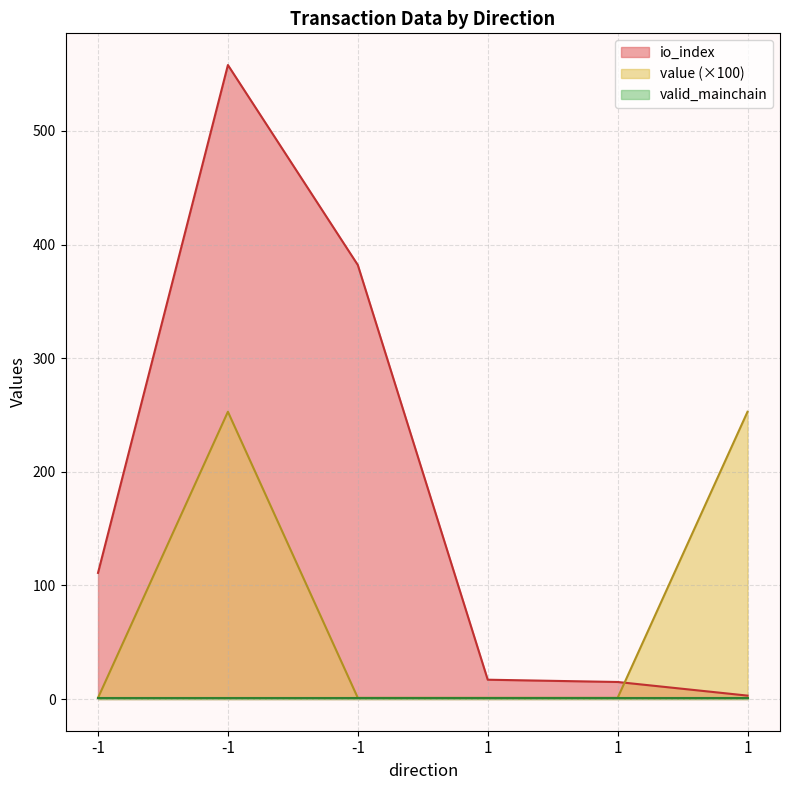

Does the chart have visible grid lines?

Yes